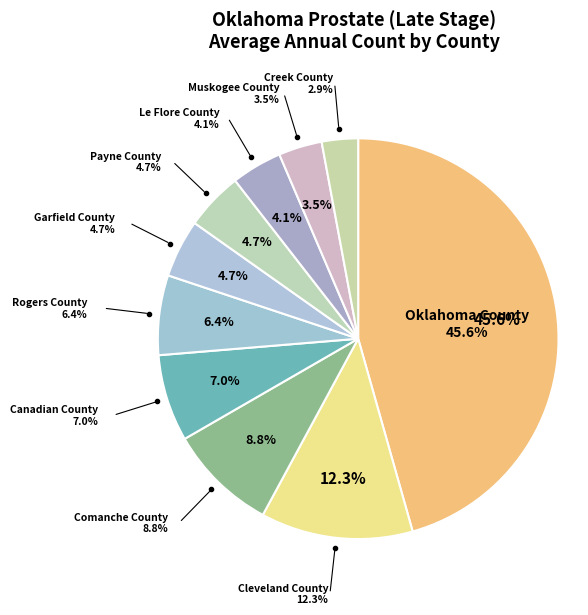

How much of the chart is everything except Payne County?

95.3%